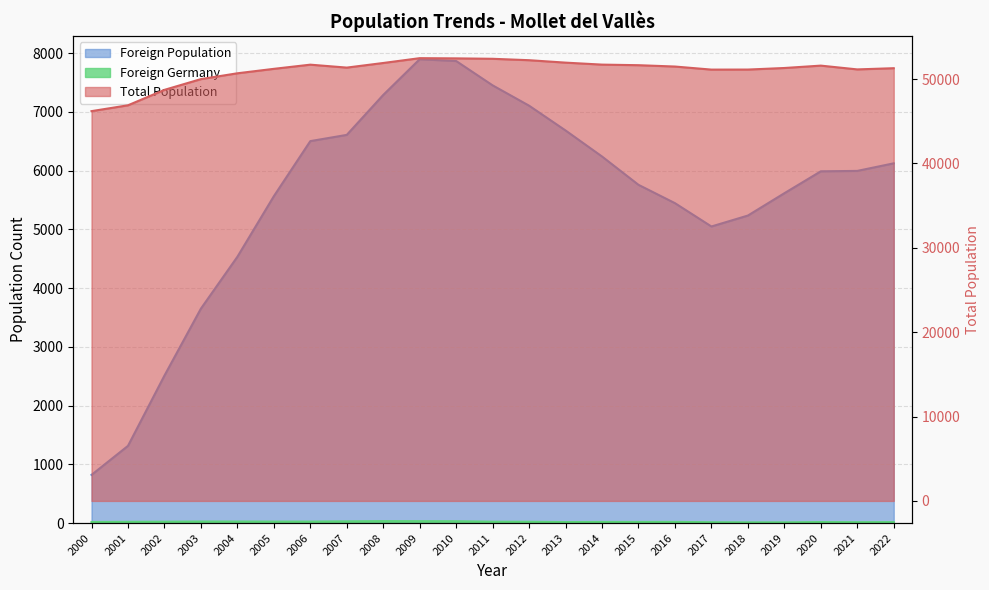

Reading left to right, transcribe all the data shown in this chart.

Total Population: 46204	46897	48727	50001	50691	51218	51713	51365	51912	52484	52459	52409	52242	51954	51719	51650	51491	51128	51133	51318	51600	51151	51294
Foreign Population: 820	1314	2510	3650	4532	5563	6501	6607	7287	7895	7864	7450	7104	6682	6239	5757	5445	5048	5234	5614	5987	5994	6123
Foreign Germany: 18	21	23	26	26	25	25	29	33	32	31	23	22	17	19	19	20	14	12	12	17	15	16